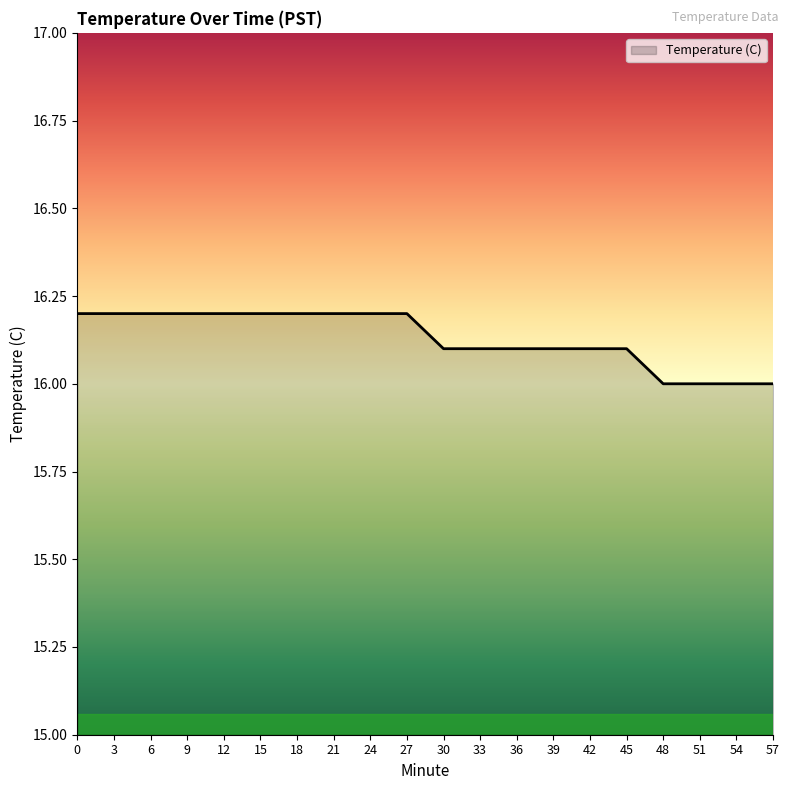

What is the maximum value shown in the chart?

16.2